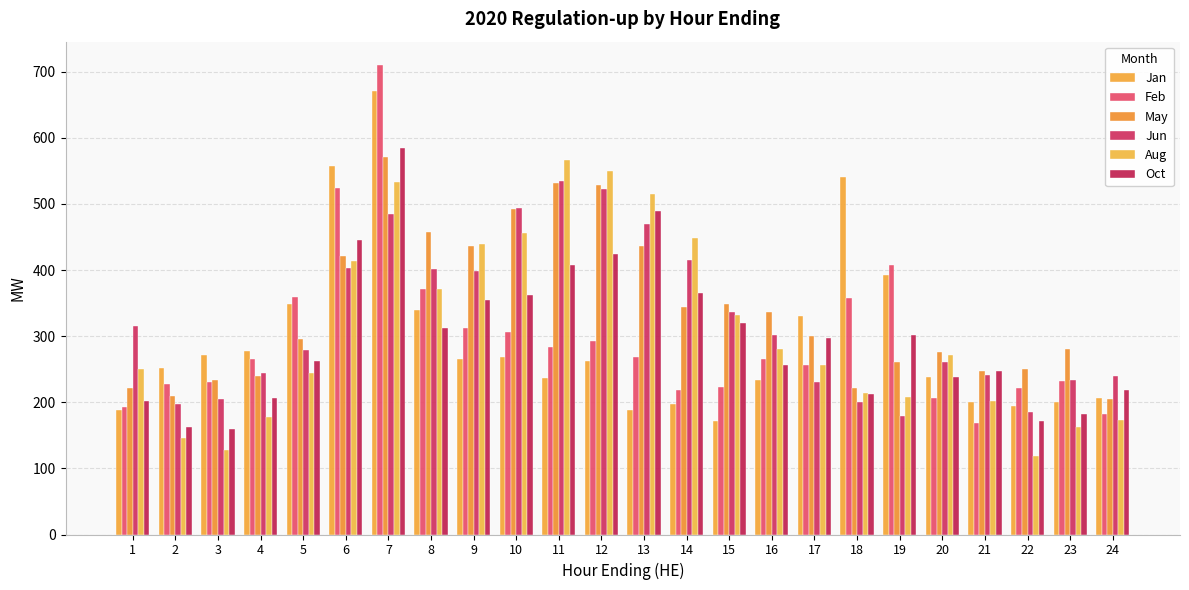

The value of Oct at 17 is 169. True or false?

False